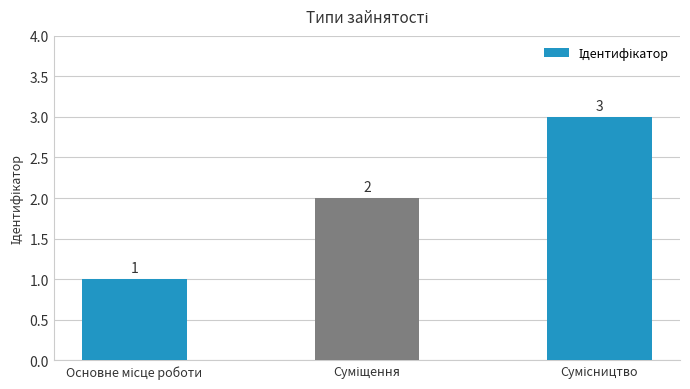

What is the value of the 2nd bar from the left?

2